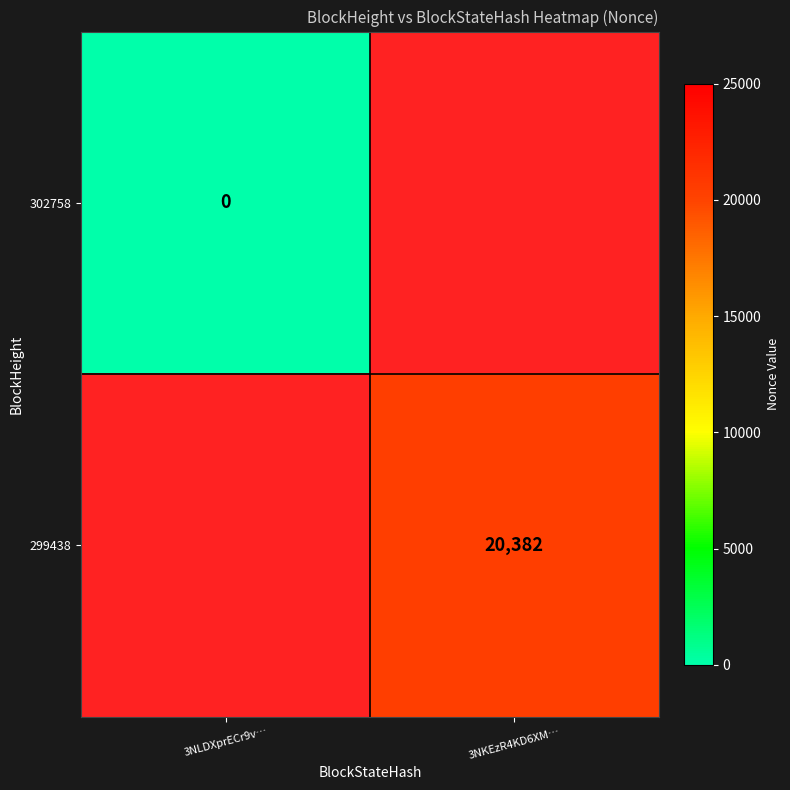

Is it true that 299438 equals 20382 at 3NKEzR4KD6XM…?

True